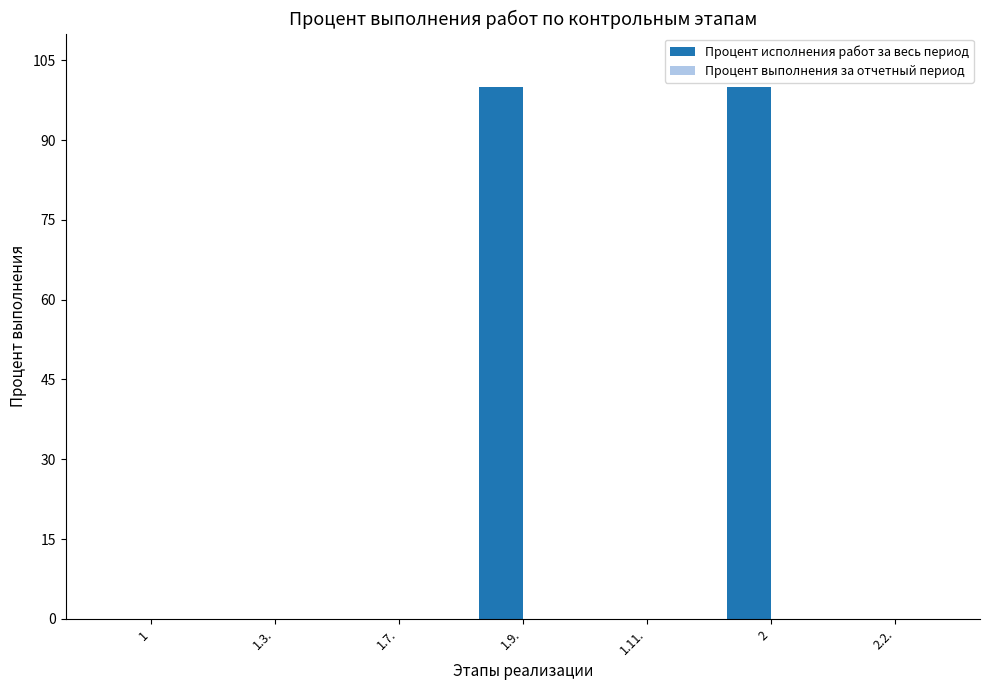

What is the sum of the values at 1.11. and 1.9.?

100